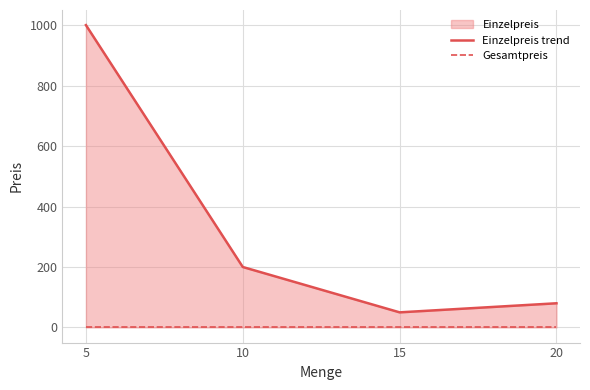

True or false: Einzelpreis trend and Gesamtpreis intersect in this chart.

False